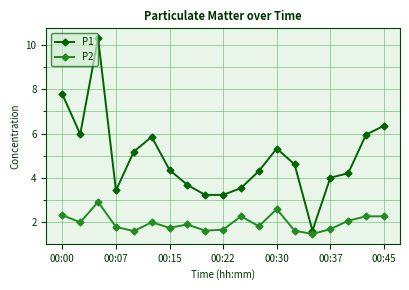

Rank the series by their average value, from lowest to highest.

P2, P1